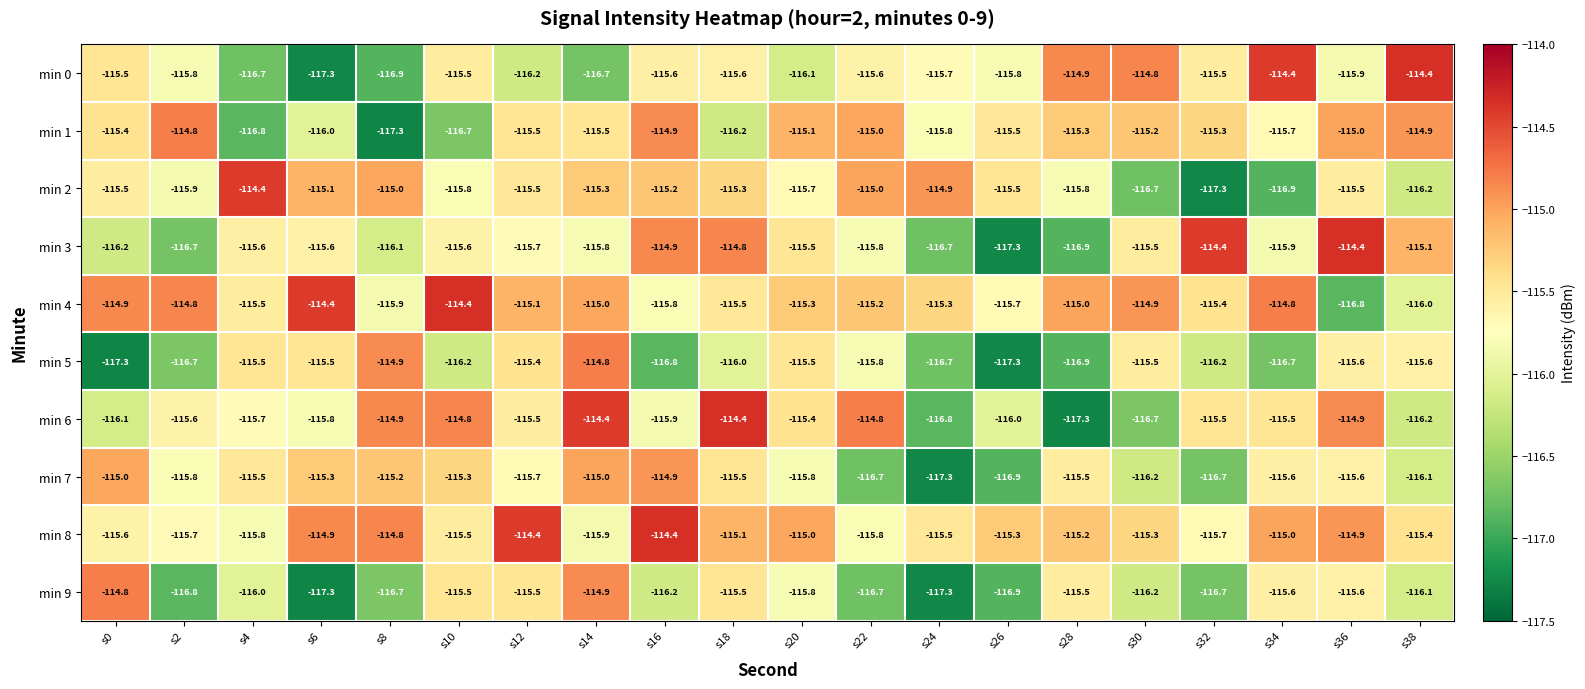

What is the total value across all series at s18?

-1153.9